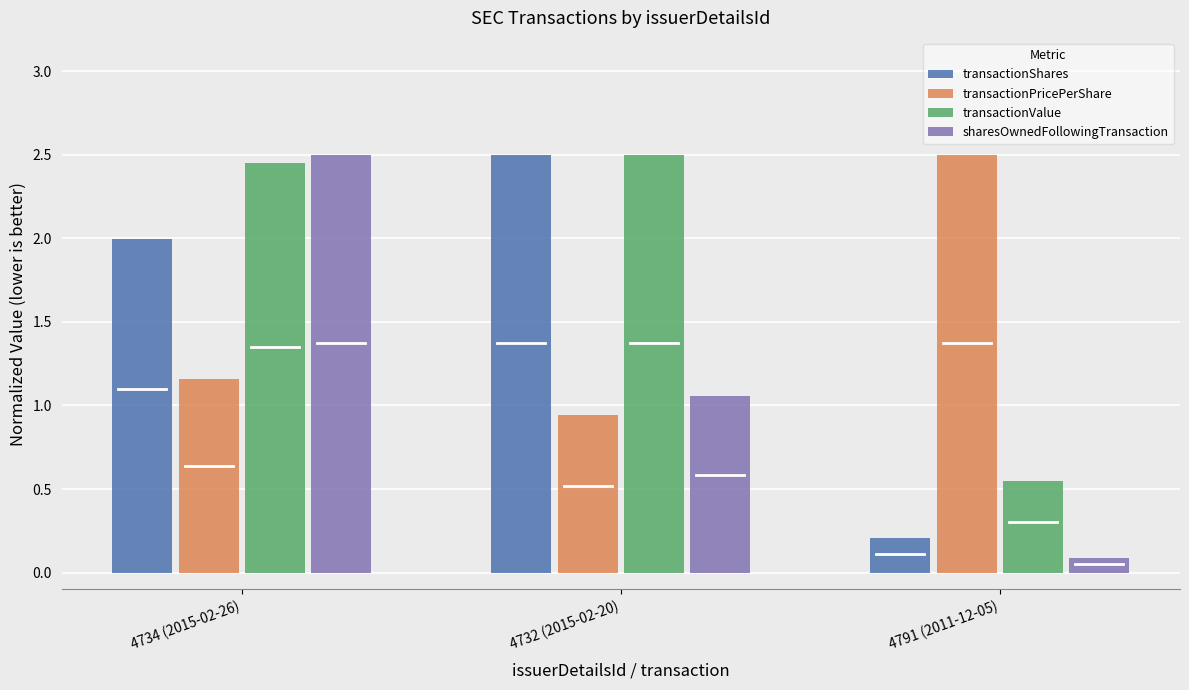

Rank the categories by transactionPricePerShare value from lowest to highest.

4732 (2015-02-20), 4734 (2015-02-26), 4791 (2011-12-05)